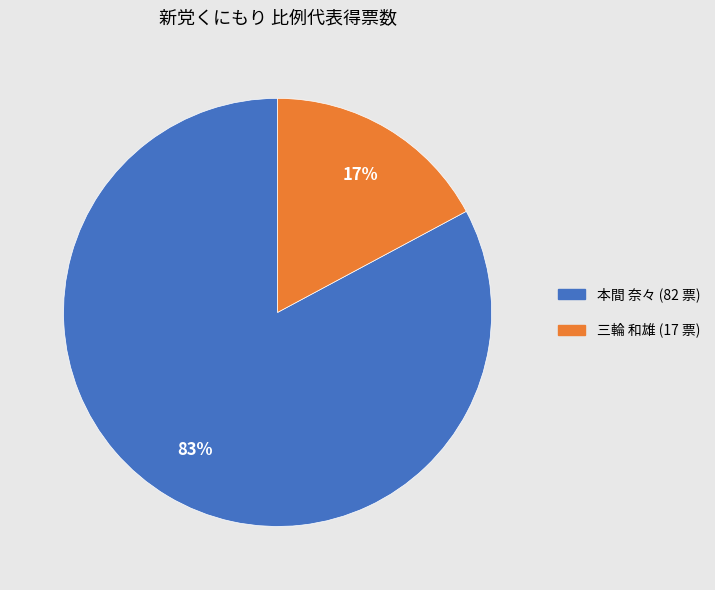

To the nearest percent, what is the difference between the largest and smallest slice percentages?

66%